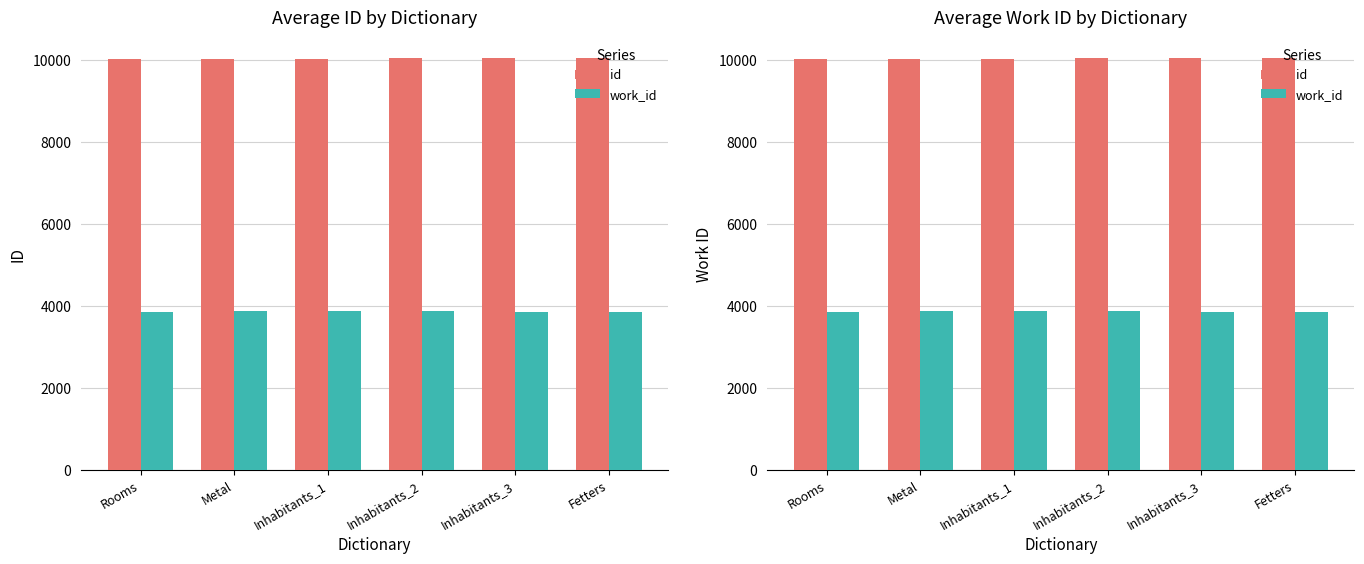

Reading right to left, what are all the values shown in this chart?

id: Fetters=10053	Inhabitants_3=10052	Inhabitants_2=10051	Inhabitants_1=10033	Metal=10025	Rooms=10024
work_id: Fetters=3868	Inhabitants_3=3868	Inhabitants_2=3881	Inhabitants_1=3869	Metal=3869	Rooms=3868